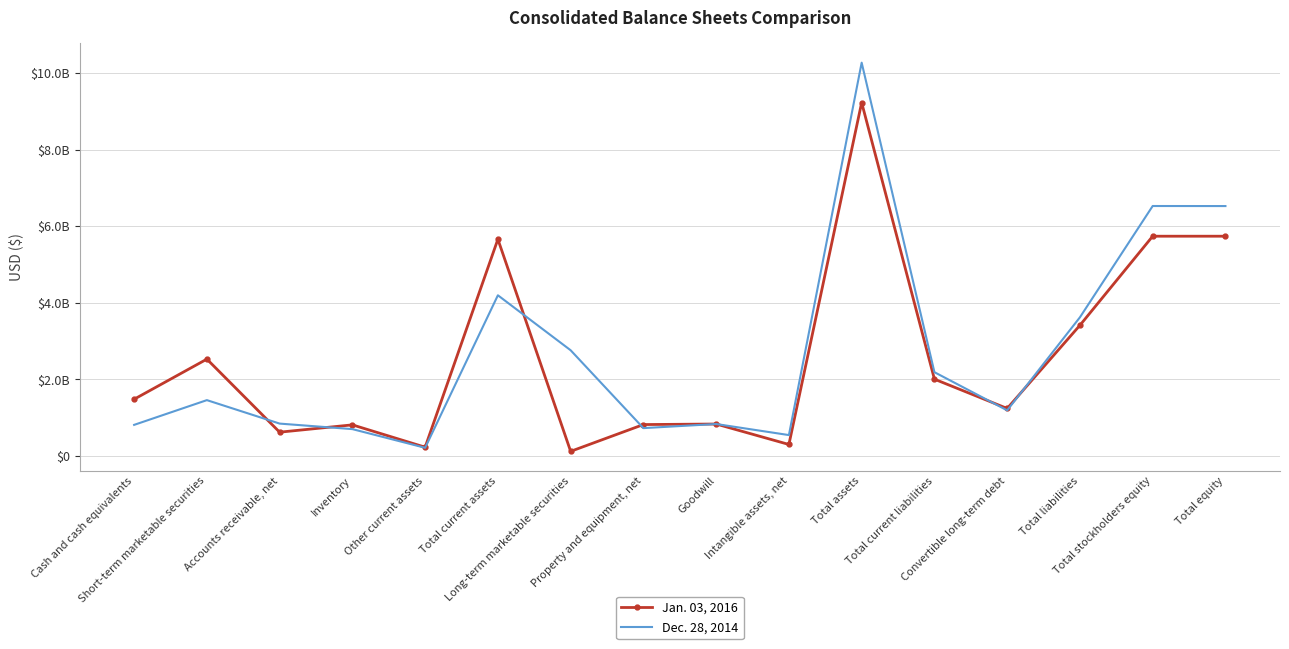

At Other current assets, list the series in order from smallest to largest.

Dec. 28, 2014, Jan. 03, 2016